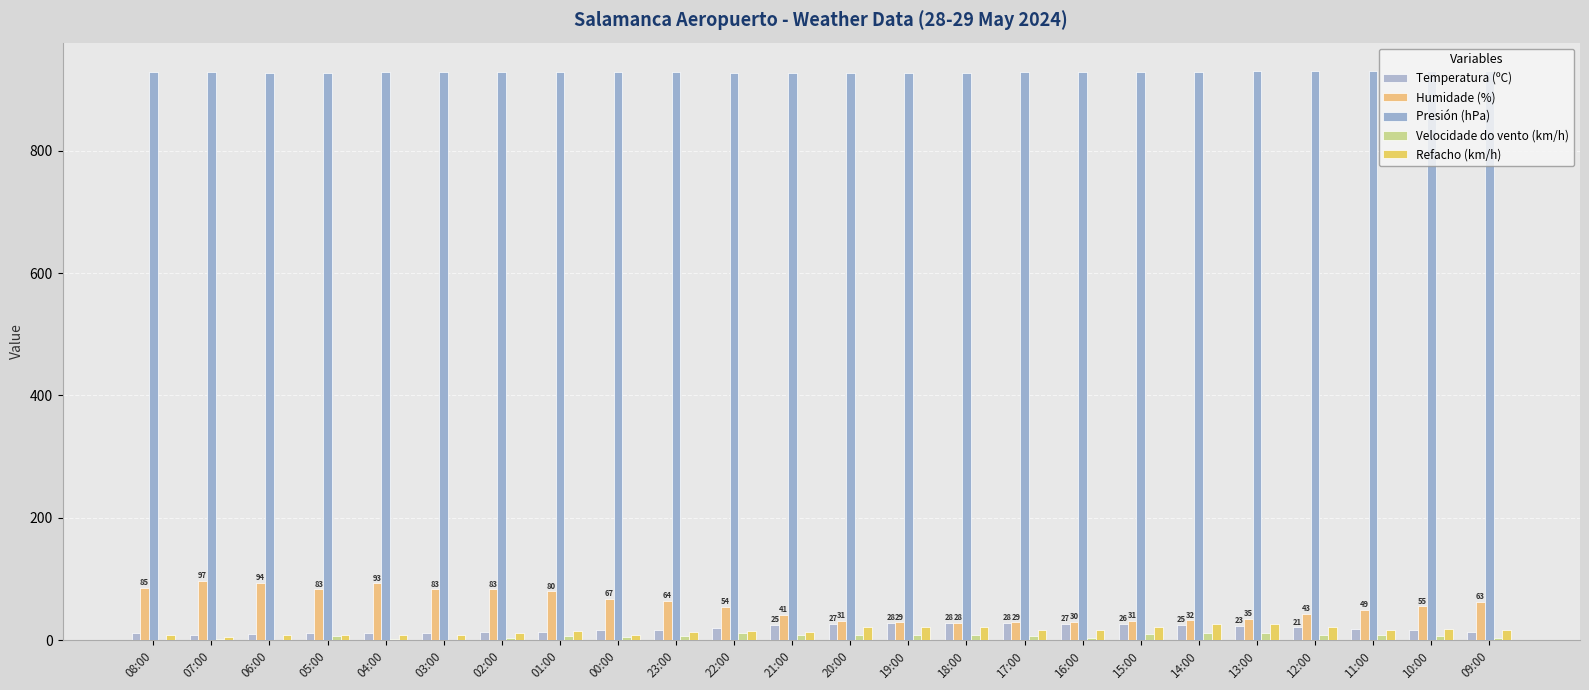

What are all the series names shown in the legend?

Temperatura (ºC), Humidade (%), Presión (hPa), Velocidade do vento (km/h), Refacho (km/h)